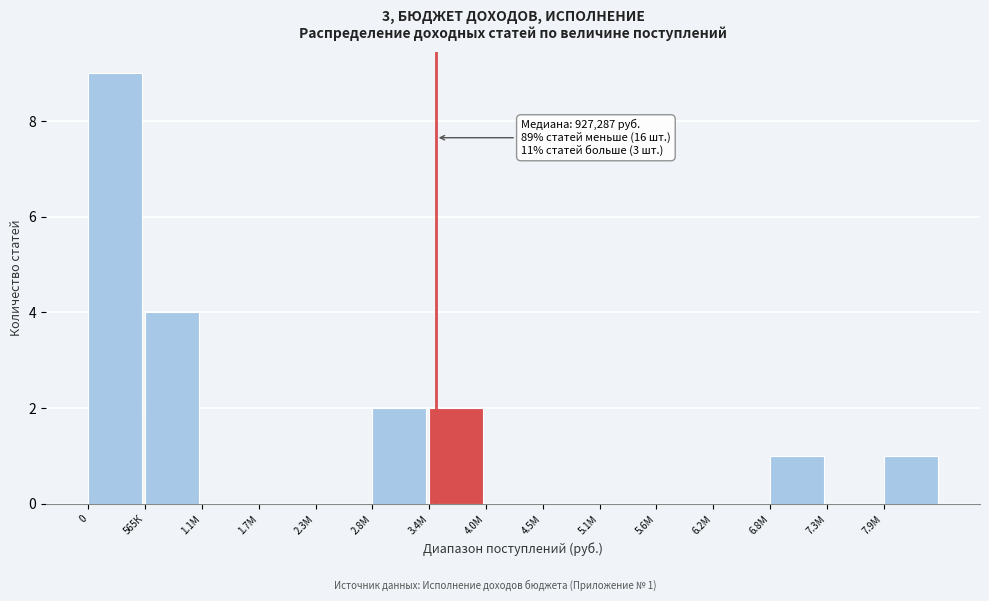

Reading left to right, transcribe all the data shown in this chart.

0=9	565К=4	1.1М=0	1.7М=0	2.3М=0	2.8М=2	3.4М=2	4.0М=0	4.5М=0	5.1М=0	5.6М=0	6.2М=0	6.8М=1	7.3М=0	7.9М=1